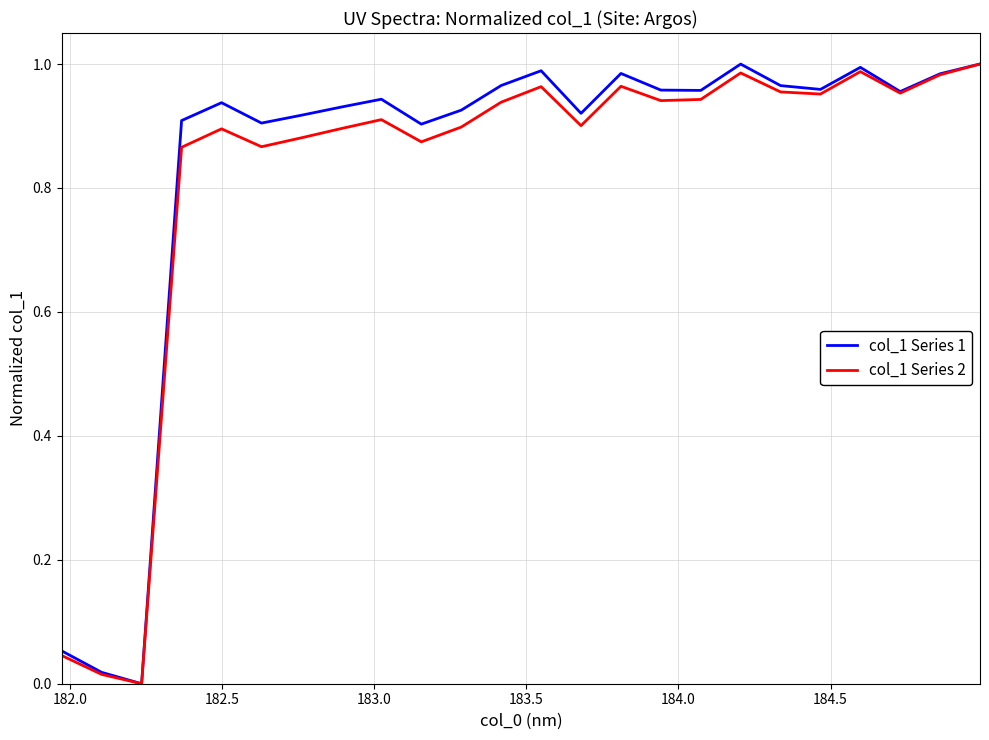

How many lines are shown in the chart?

2